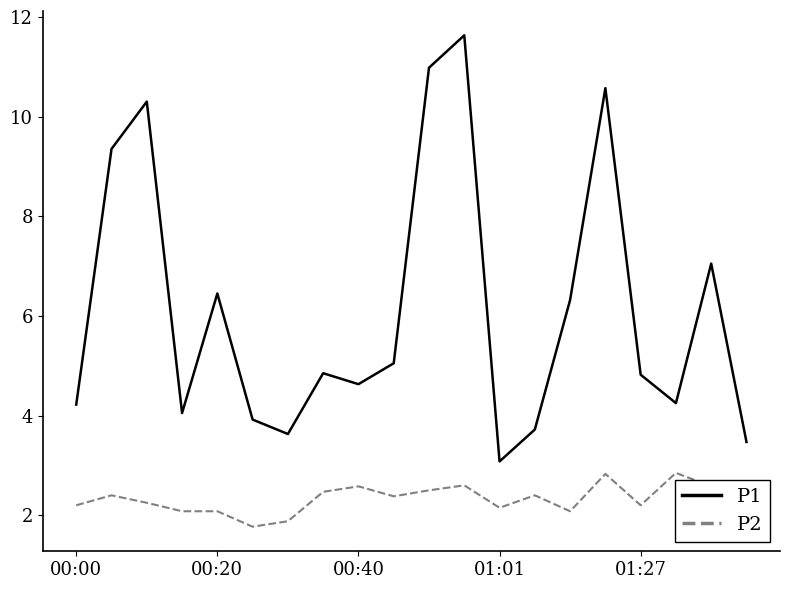

List the series in order of their peak value, lowest first.

P2, P1